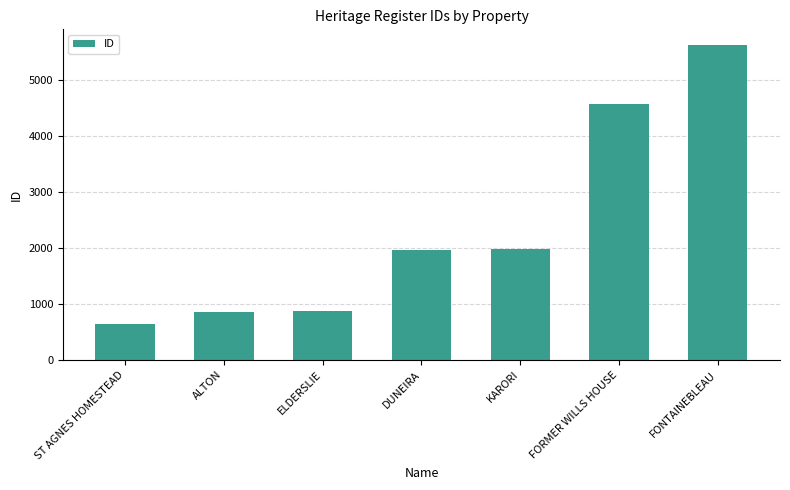

What is the change in value from KARORI to FONTAINEBLEAU?

+3647